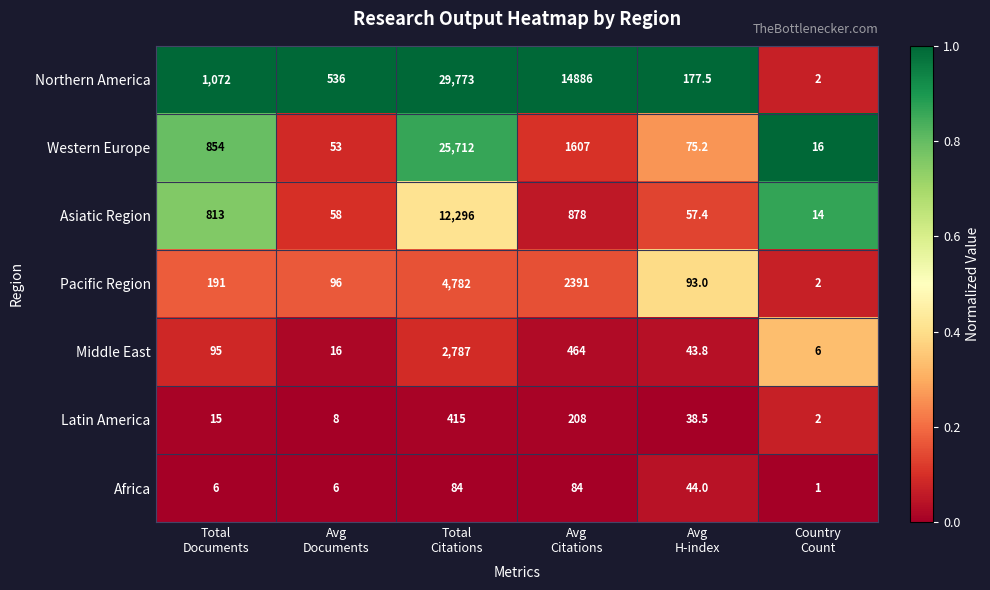

Which series has the widest spread of values?

Northern America